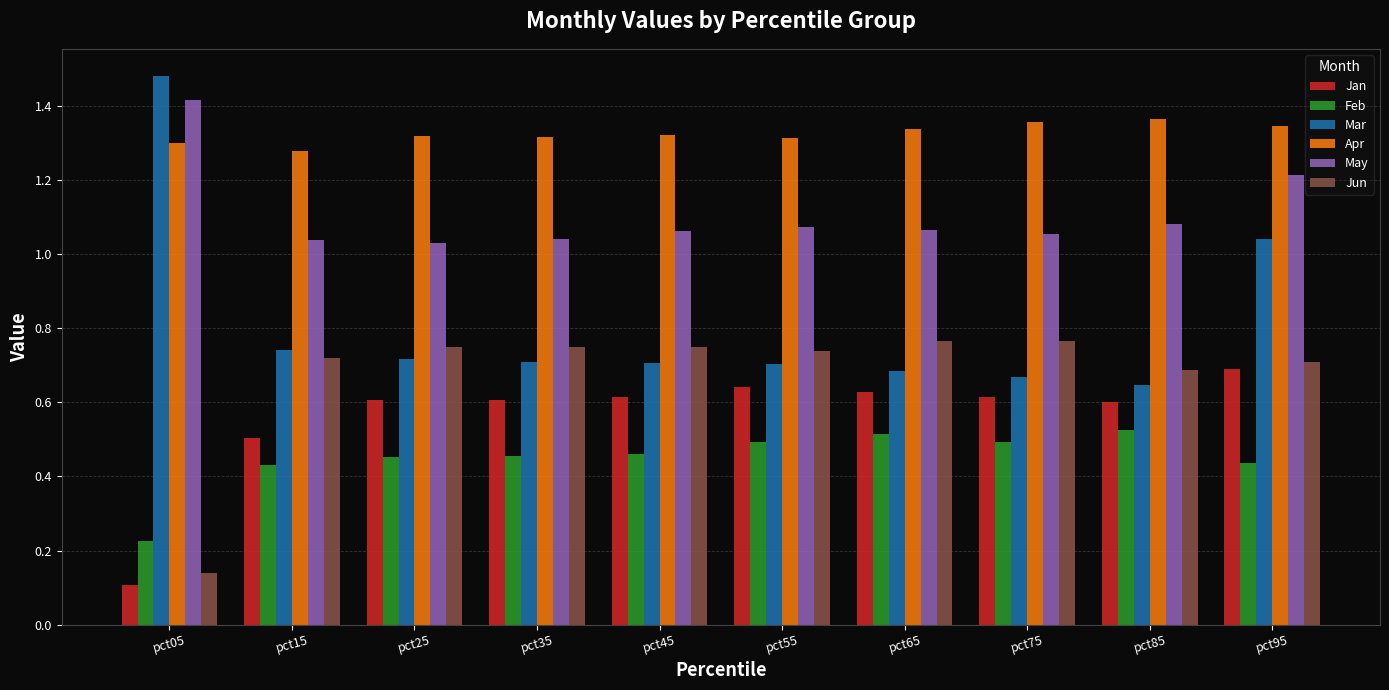

Is the value of Jun at pct15 greater than the value of Jan at pct25?

Yes